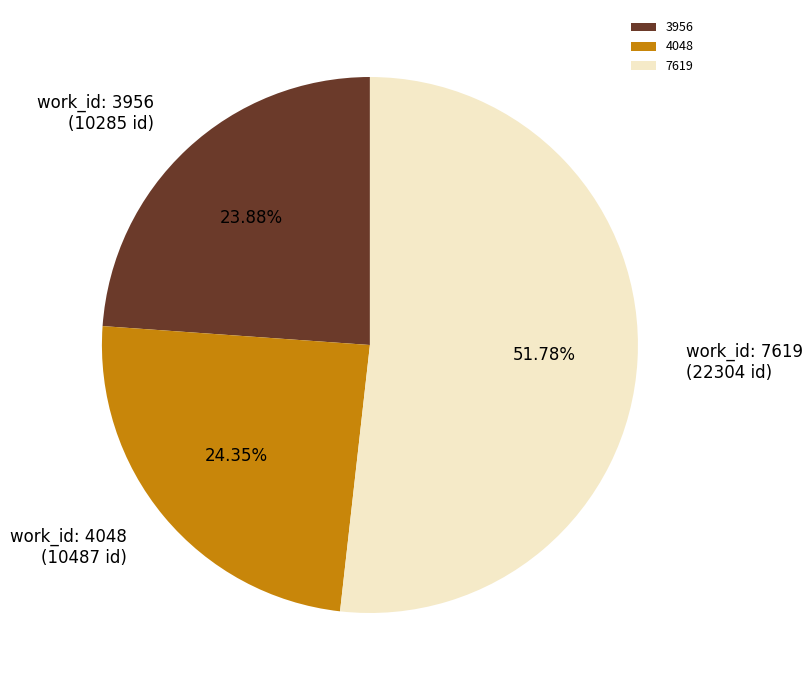

Which category has the biggest portion of the pie?

7619